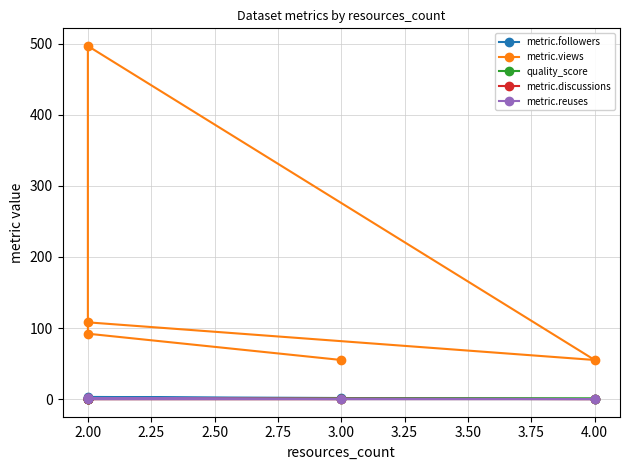

Which series has the widest spread of values?

metric.views